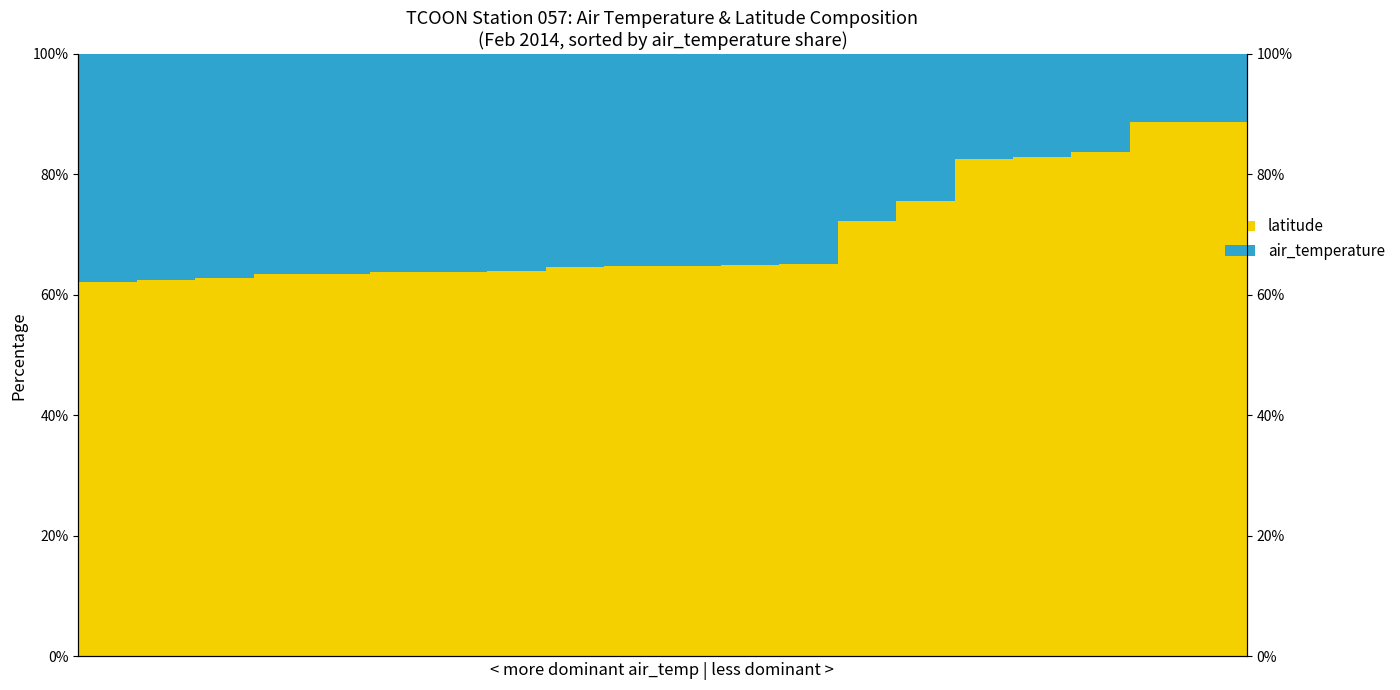

What is the total value across all series at 13?

100.0